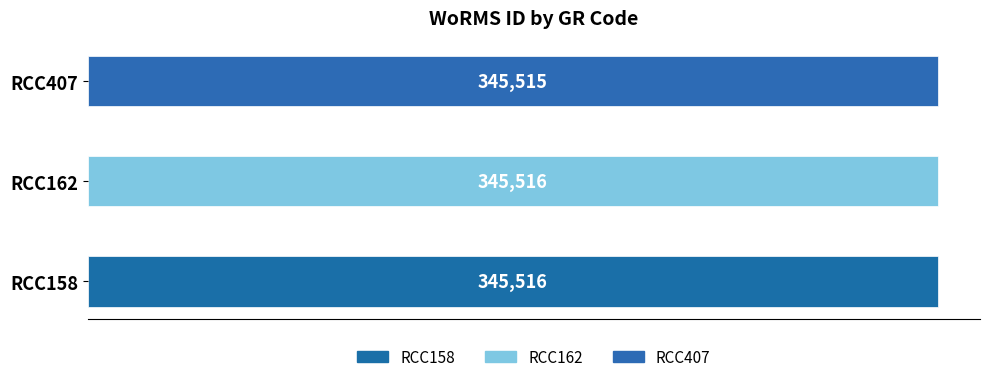

Approximately how many times larger is the value at RCC162 compared to RCC407?

1.0